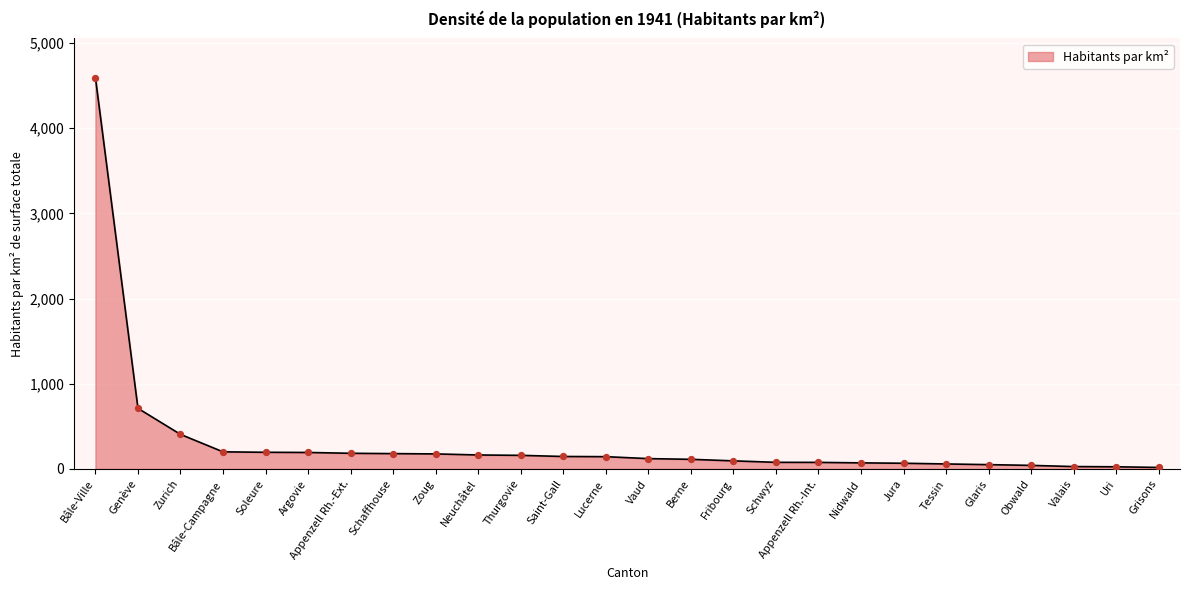

What is the change in value from Soleure to Tessin?

-136.9